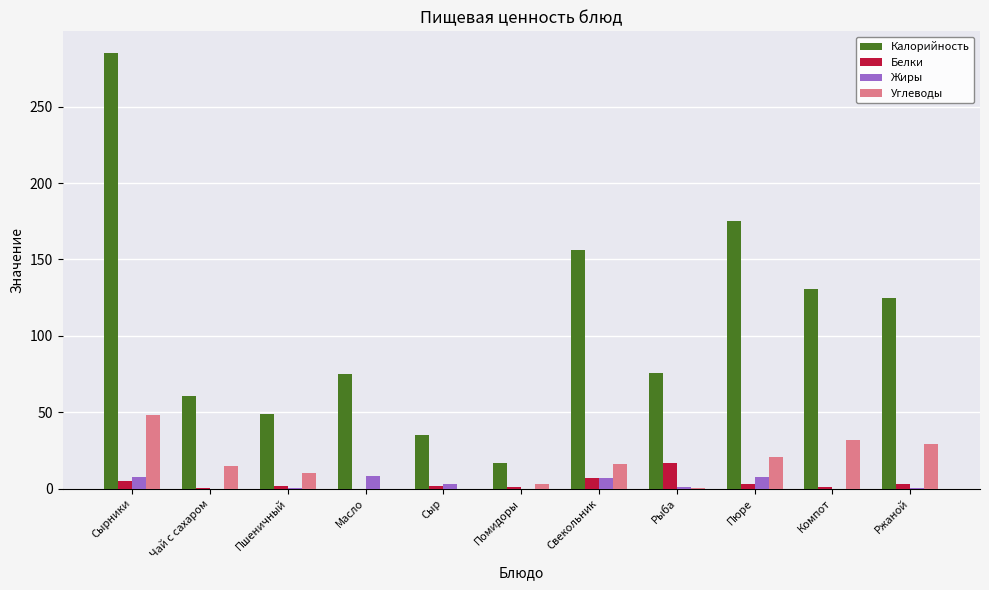

How many categories are shown in the chart?

11